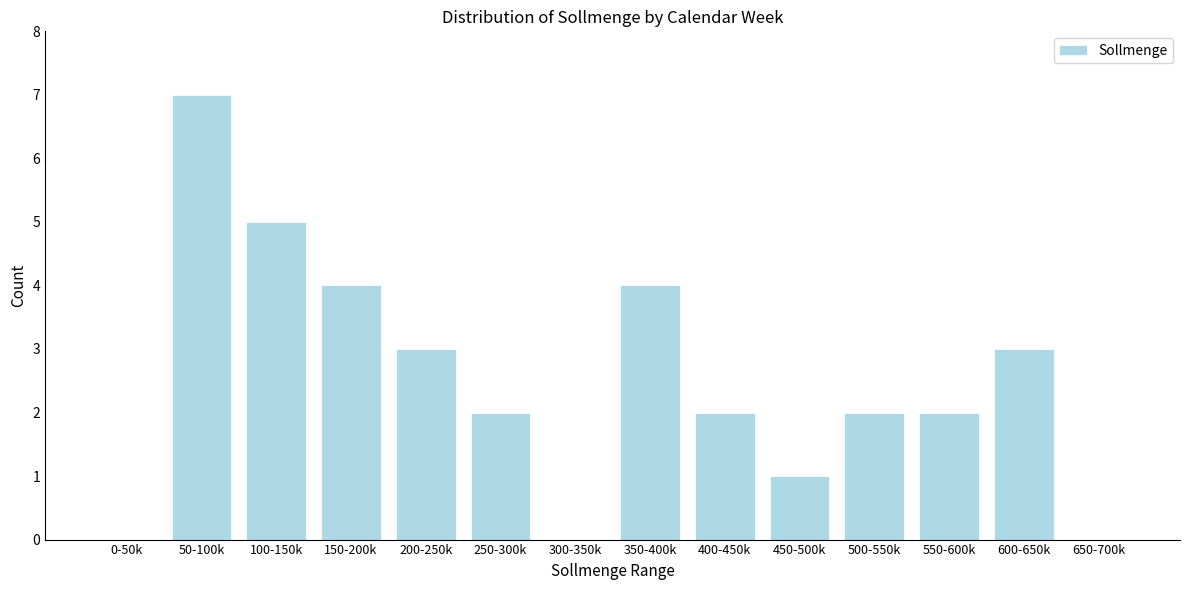

Reading left to right, list all the values displayed in this chart.

0-50k=0	50-100k=7	100-150k=5	150-200k=4	200-250k=3	250-300k=2	300-350k=0	350-400k=4	400-450k=2	450-500k=1	500-550k=2	550-600k=2	600-650k=3	650-700k=0